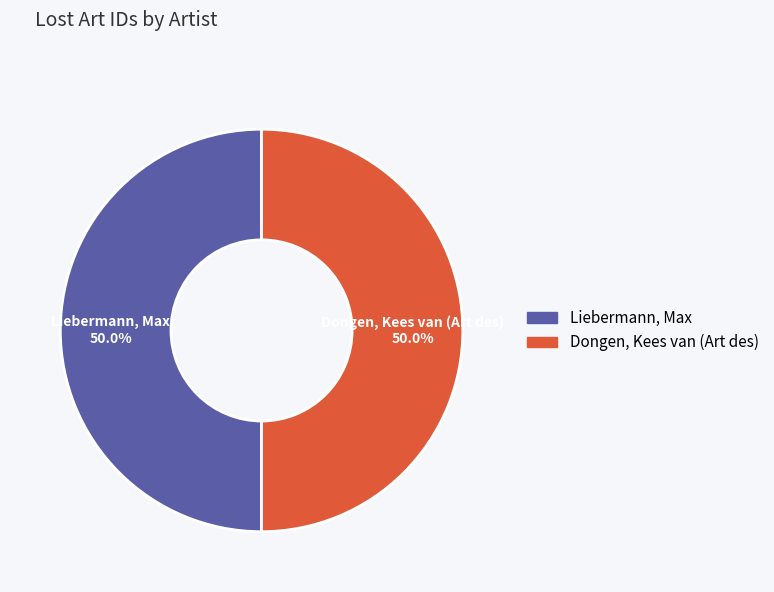

Combined, do Liebermann, Max and Dongen, Kees van (Art des) account for over 50%?

Yes